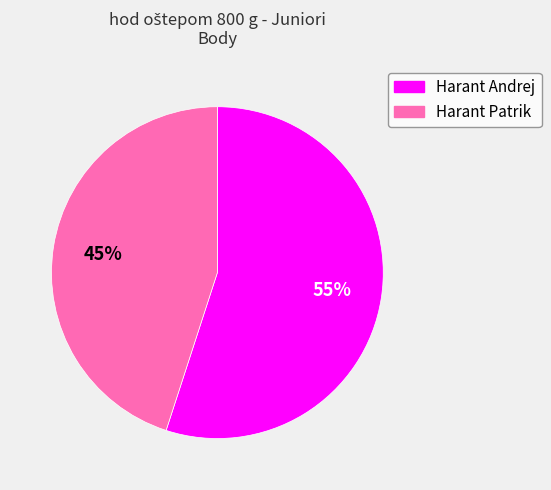

To the nearest percent, what is the difference between the largest and smallest slice percentages?

10%